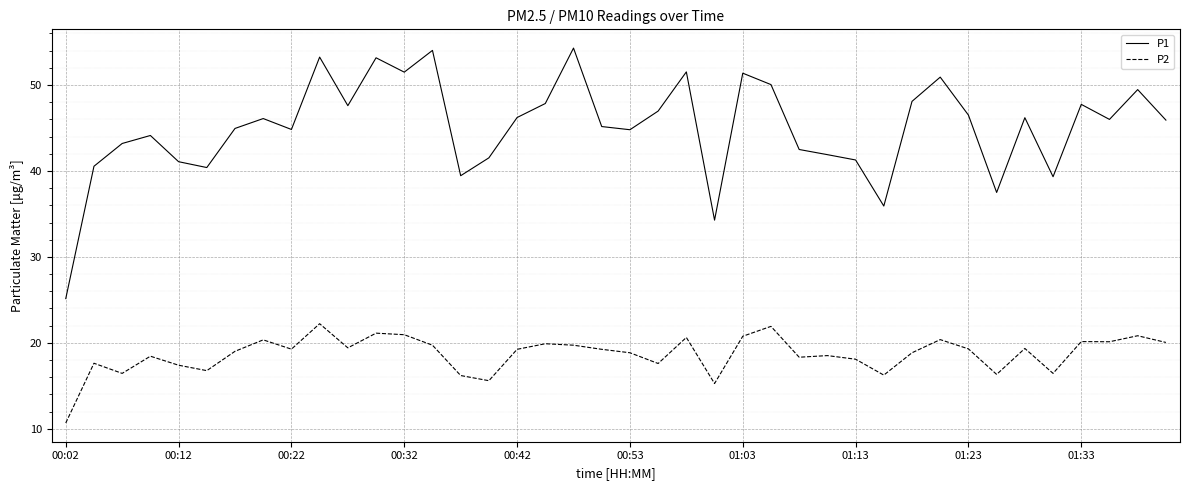

Rank the series by their maximum value, from highest to lowest.

P1, P2